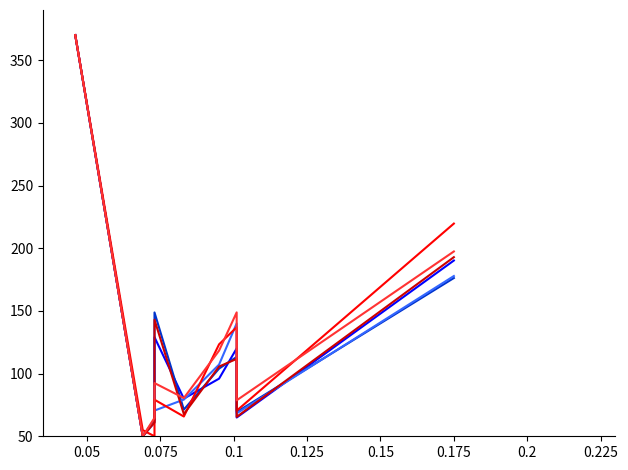

Read the 核家族世帯(一般) value at 0.1.

142.9